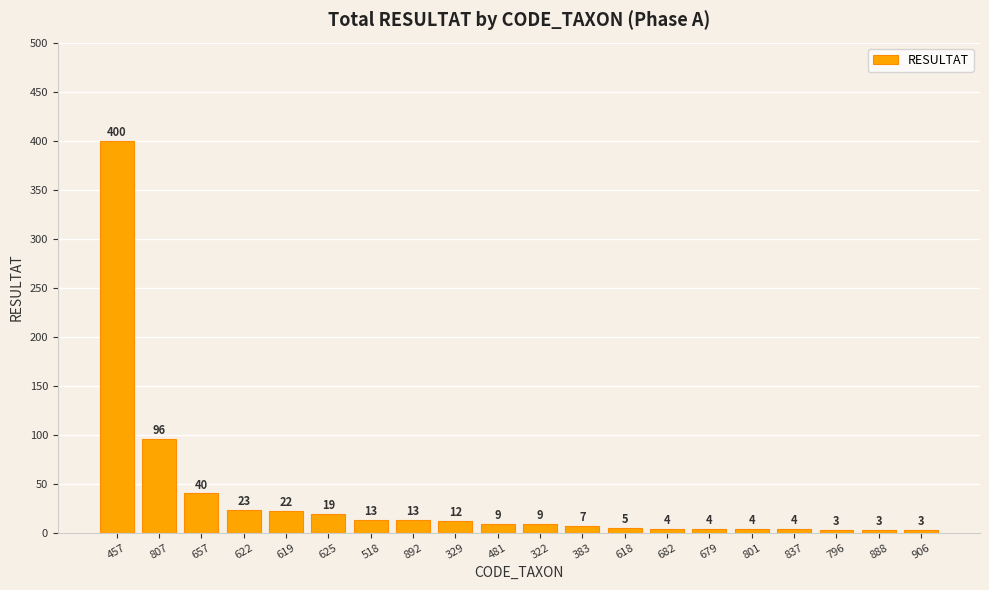

What is the smallest value displayed?

3